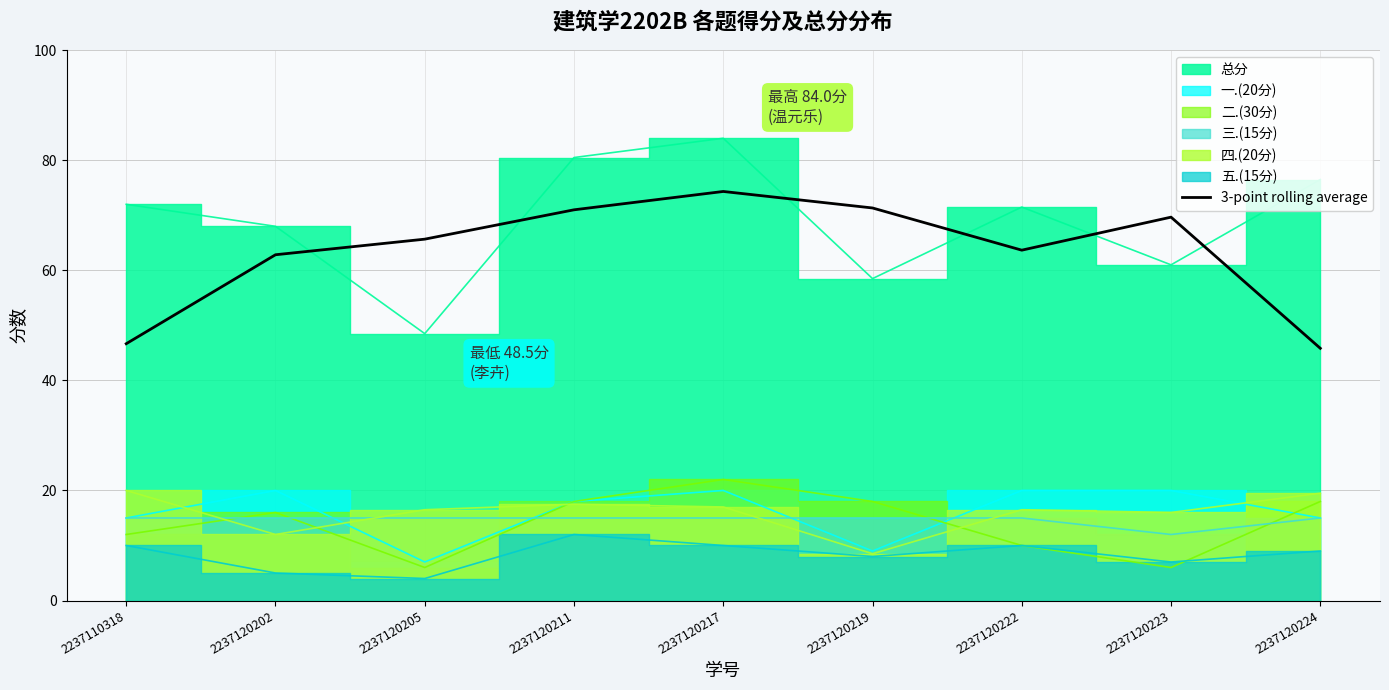

Reading left to right, transcribe all the data shown in this chart.

2237110318=46.7	2237120202=62.8	2237120205=65.7	2237120211=71.0	2237120217=74.3	2237120219=71.3	2237120222=63.7	2237120223=69.7	2237120224=45.8